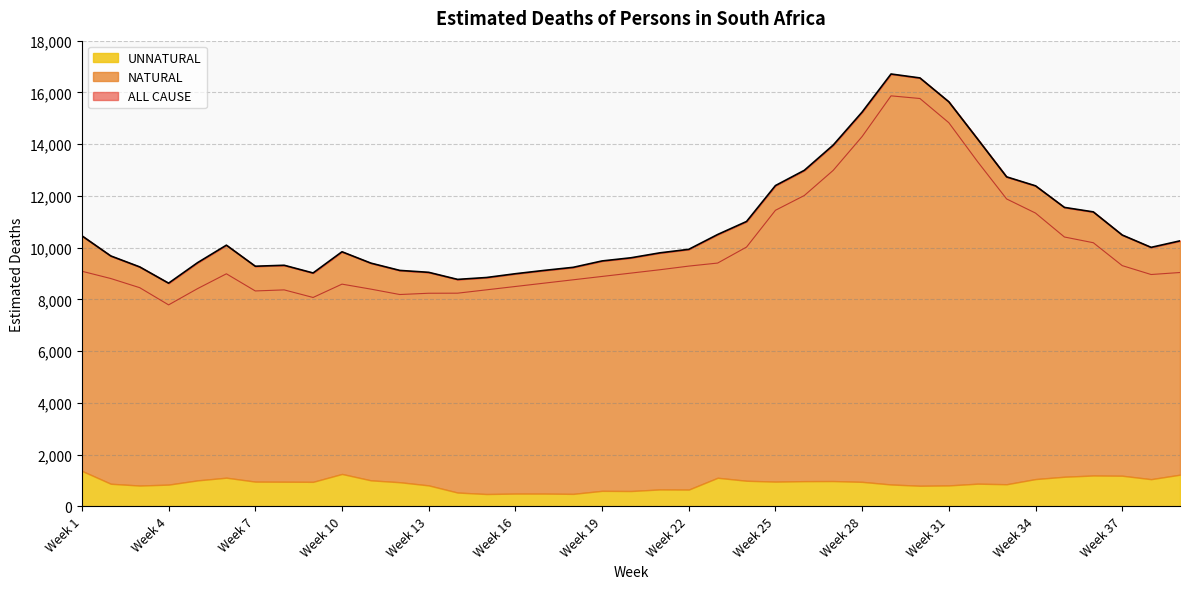

True or false: ALL CAUSE and NATURAL intersect in this chart.

False